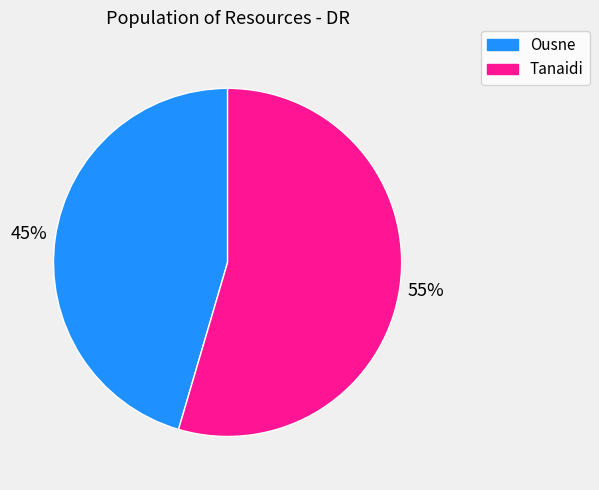

The Ousne slice represents 33% of the pie. True or false?

False